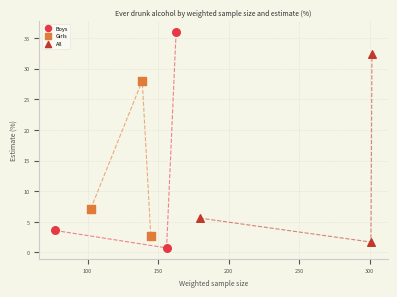

Which series contains the highest Y value?

Boys